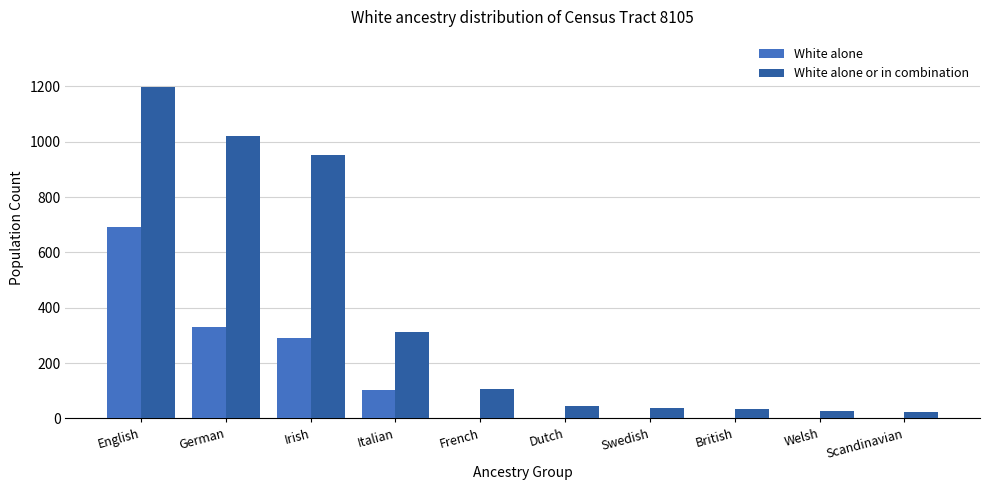

At which label is White alone closest to 345?

German